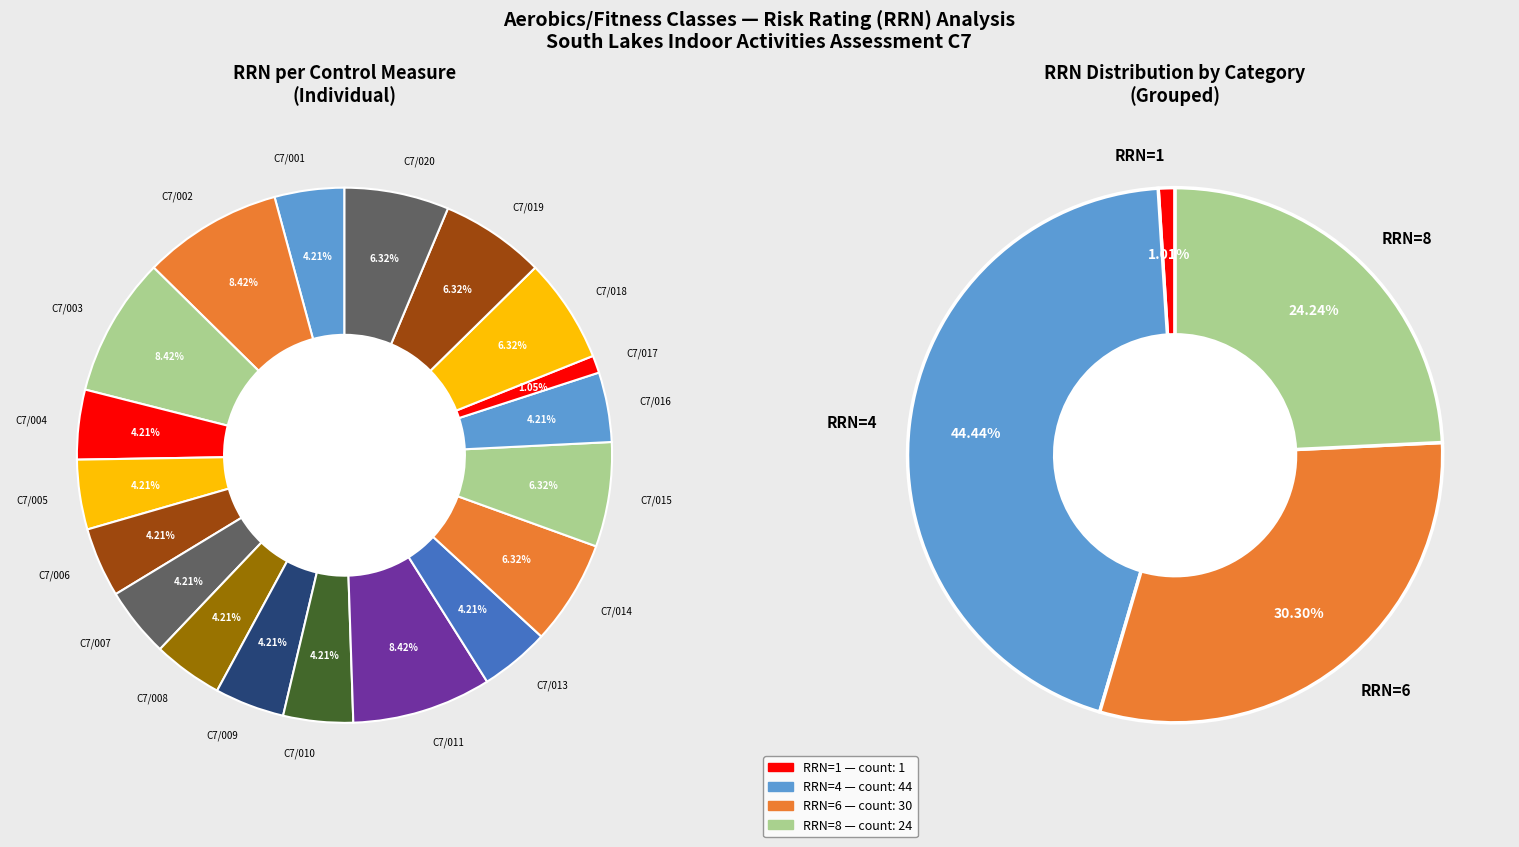

True or false: RRN=4 (C7/010) accounts for 4% of the total.

True